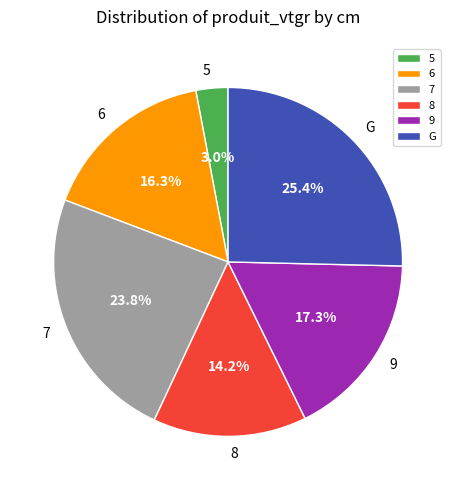

Count the number of slices in the pie.

6